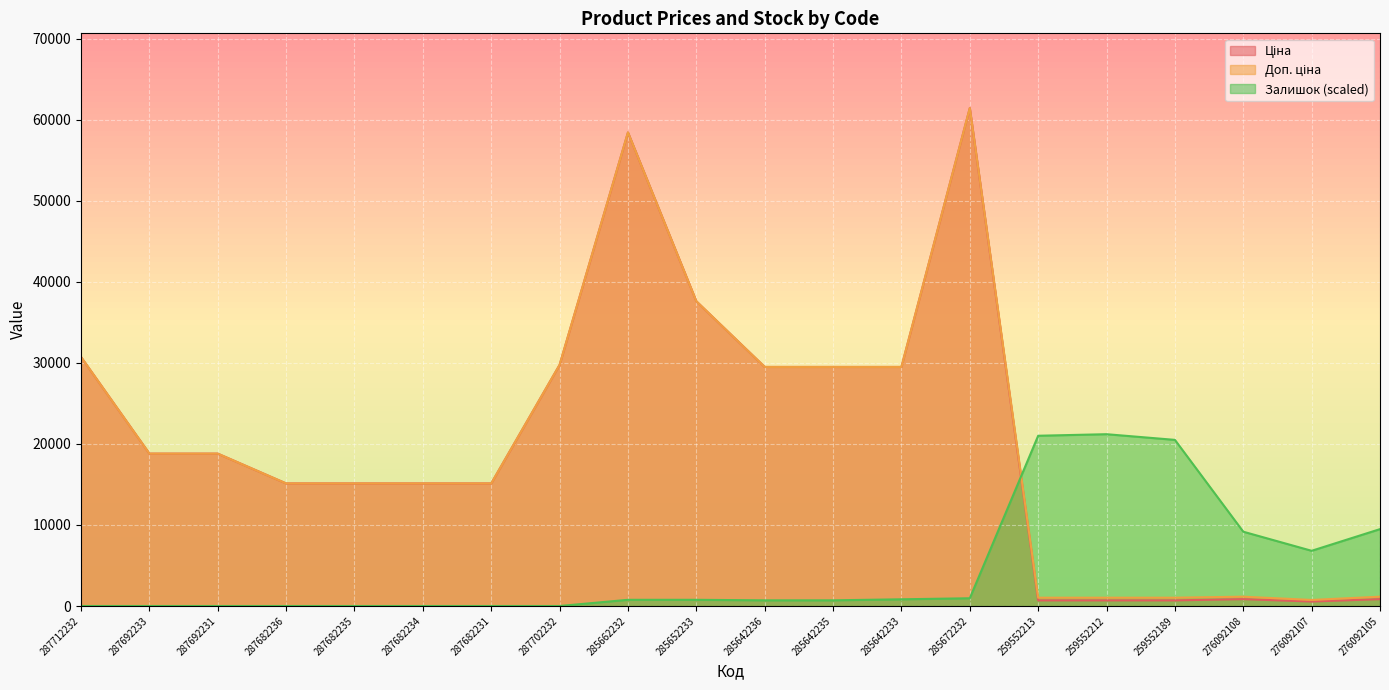

How many values in the Доп. ціна series are below 18796?

10